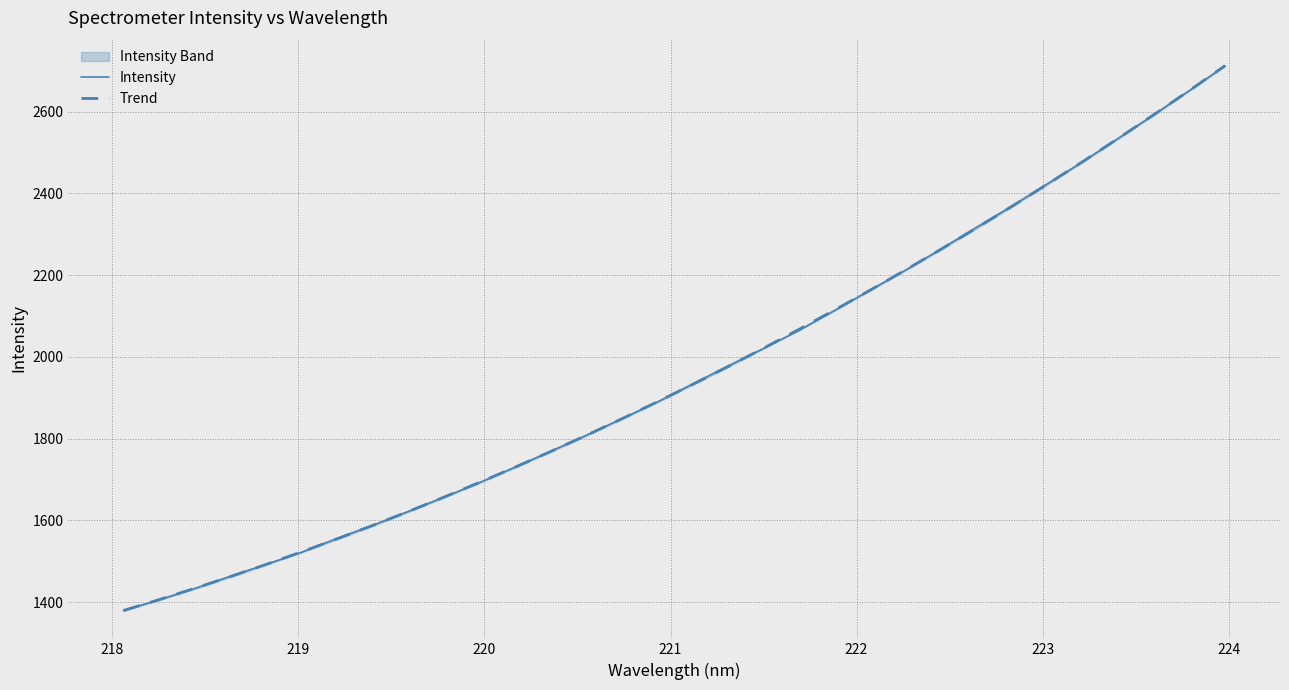

Does the chart display data point markers on the line(s)?

No